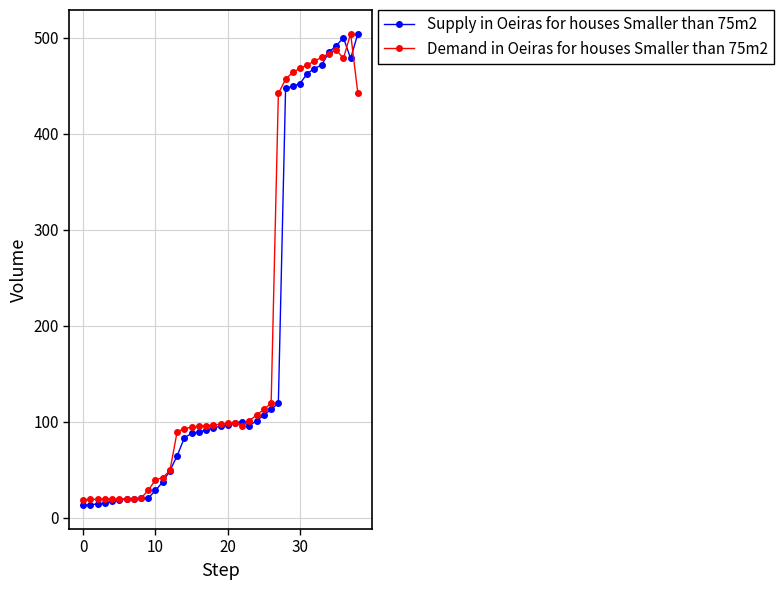

What is the maximum value for Supply in Oeiras for houses Smaller than 75m2?

504.4